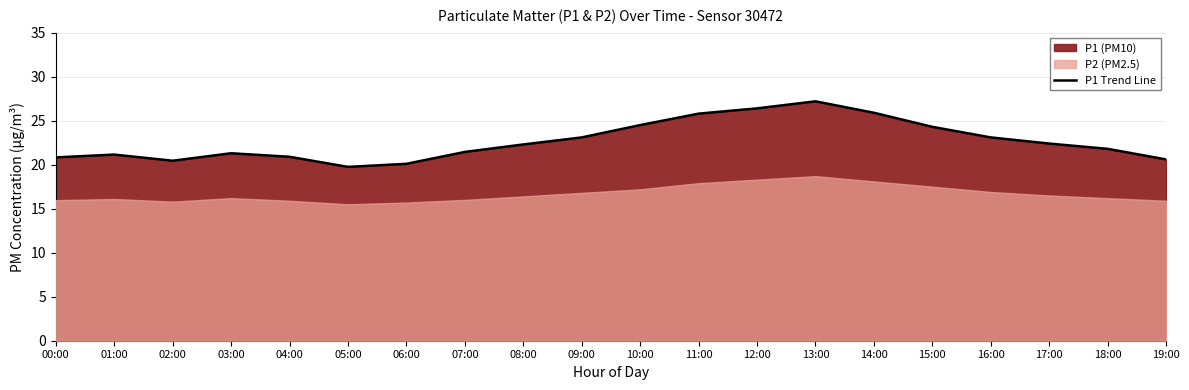

How many interior local peaks (higher than both neighbors) does the data have?

3